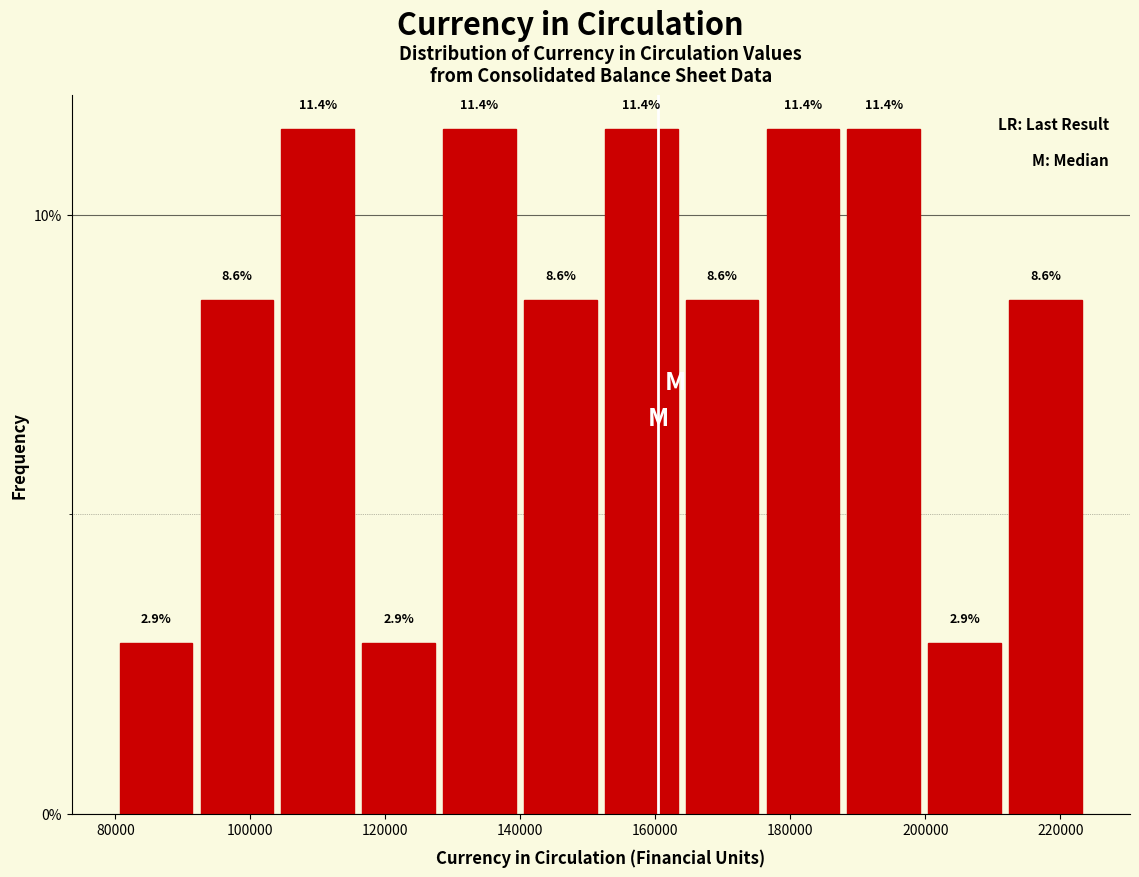

Reading left to right, transcribe this chart: for each bar, give the range it covers on the x-axis and its height. The bar edges are not printed on the chart, so give them approximately, as read against the axis.

80000 to 92000: 2.9
92000 to 104000: 8.6
104000 to 116000: 11.4
116000 to 128000: 2.9
128000 to 140000: 11.4
140000 to 152000: 8.6
152000 to 164000: 11.4
164000 to 176000: 8.6
176000 to 188000: 11.4
188000 to 200000: 11.4
200000 to 212000: 2.9
212000 to 224000: 8.6